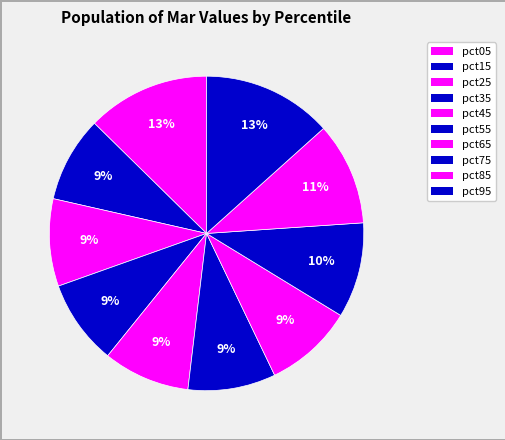

Count the number of slices in the pie.

10